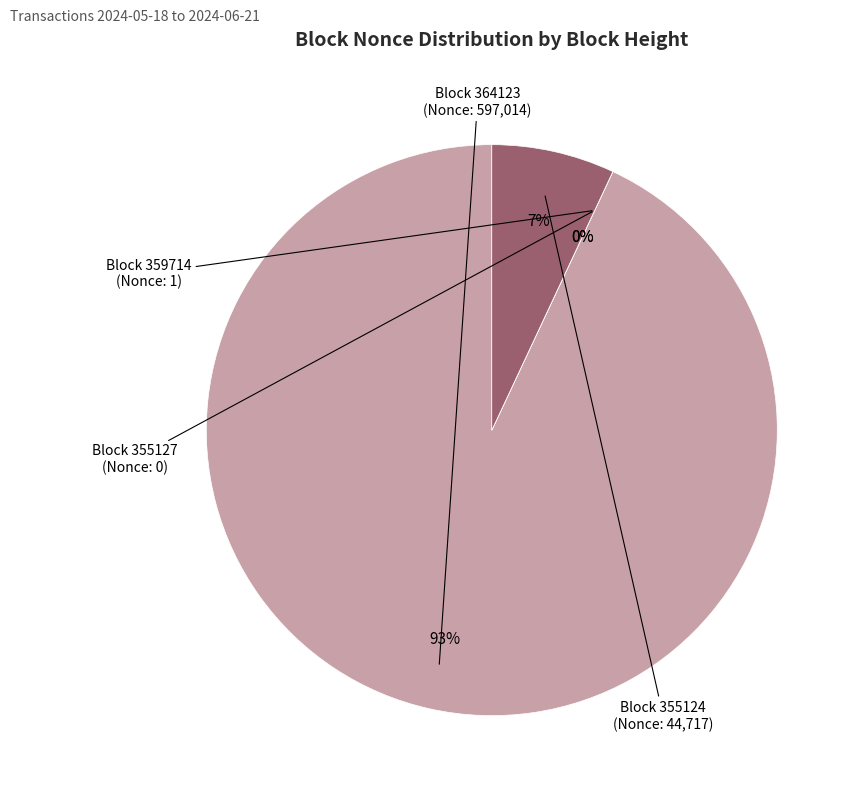

What is the smallest slice in the pie chart?

355127